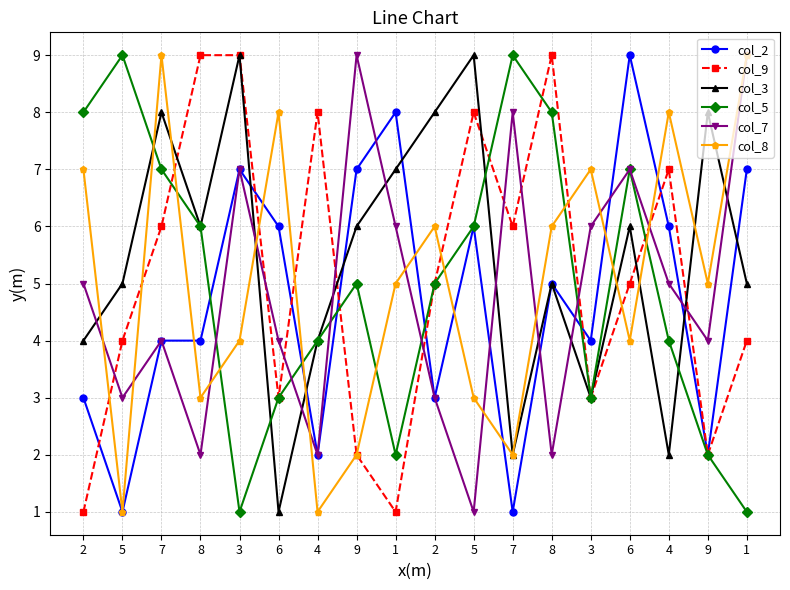

Which category has the lowest value across all series?

5